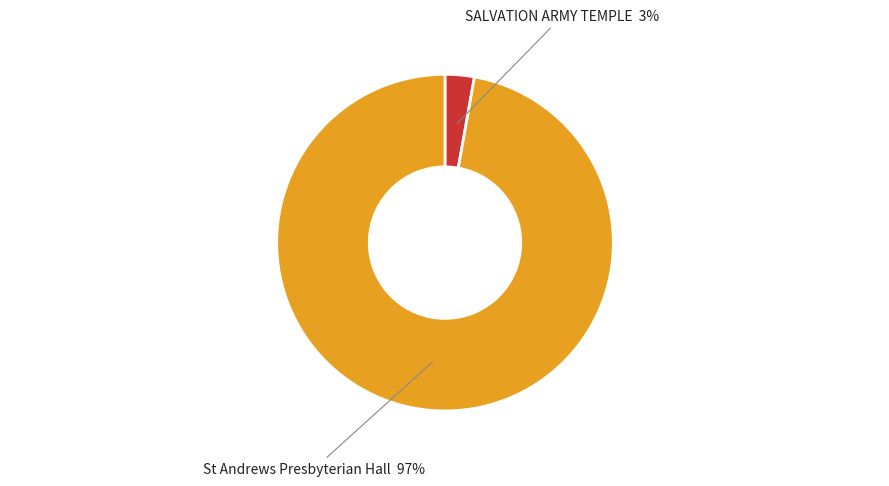

Is there a majority slice in this chart?

Yes